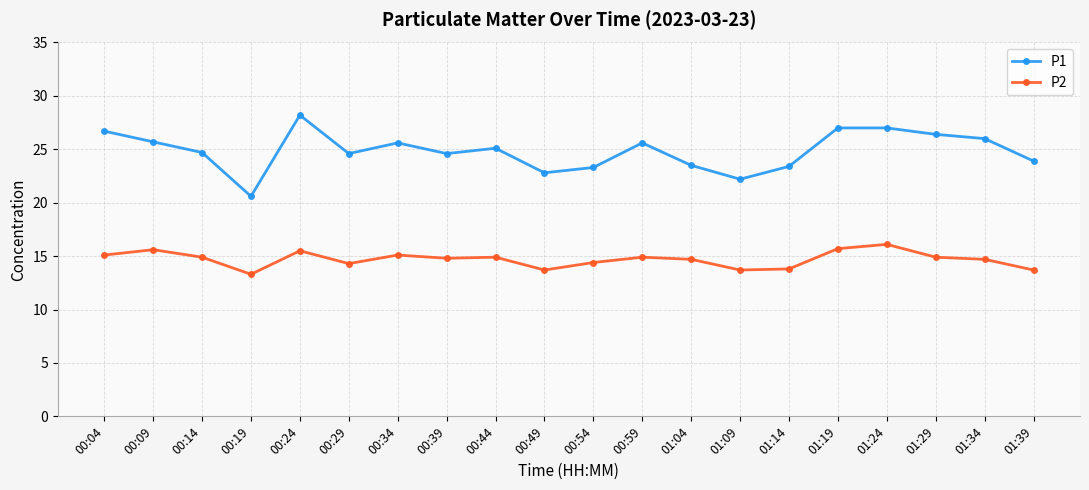

At 01:19, list the series in order from largest to smallest.

P1, P2